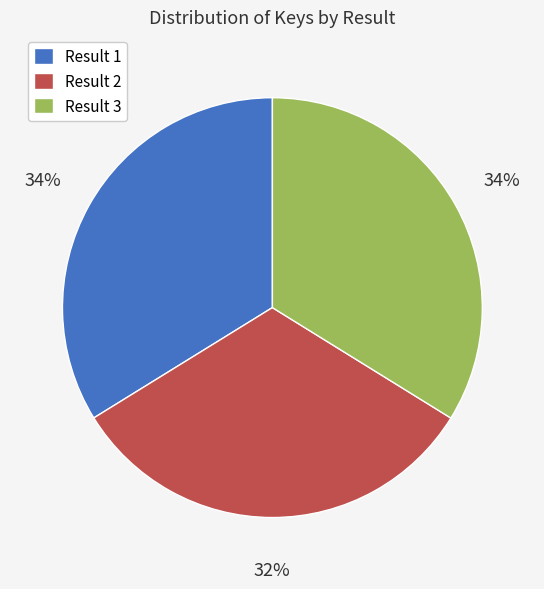

Is the sum of Result 2 and Result 3 greater than half?

Yes